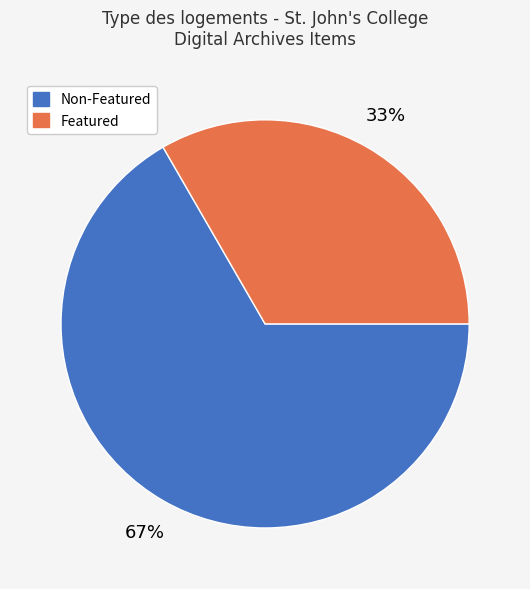

To the nearest percent, what is the average slice percentage?

50%